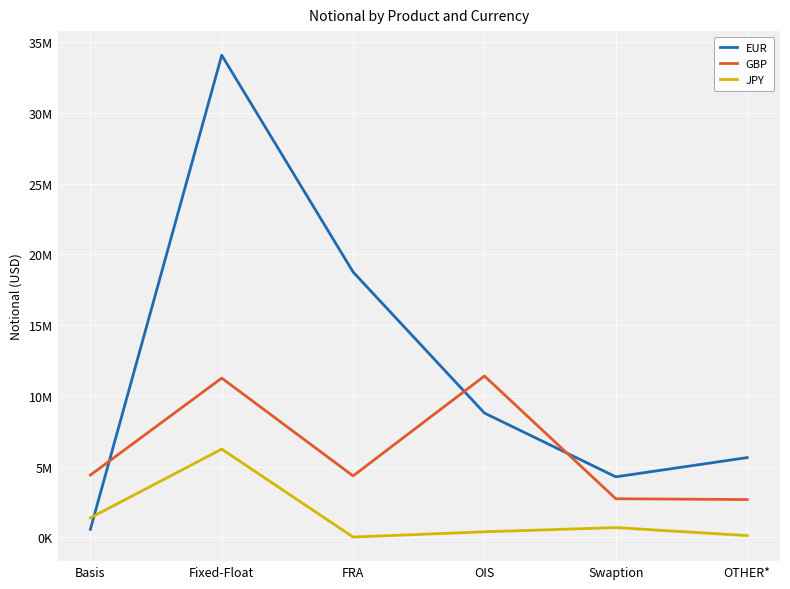

Reading left to right, what are all the values shown in this chart?

EUR: 559645	34090027	18757759	8783277	4272493	5632636
GBP: 4397012	11253437	4339202	11402413	2722666	2666262
JPY: 1372813	6232048	13983	385189	682705	116940